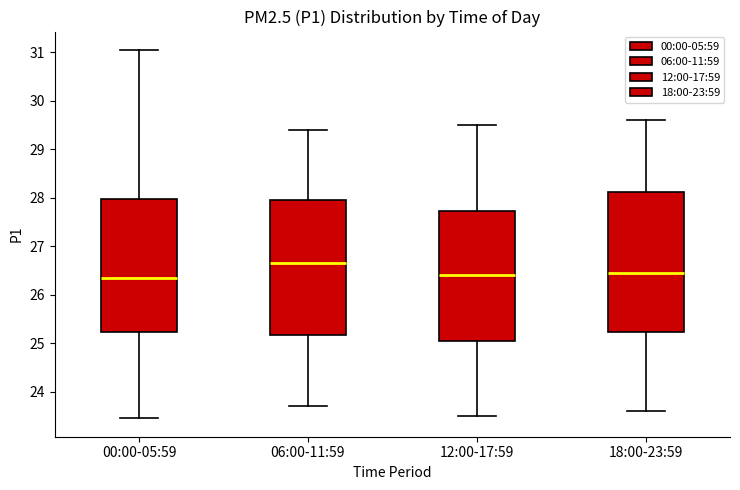

Reading left to right, read every box against the y-axis: the position of its median line, the range the box covers, and the ends of its whiskers. The values are not printed on the chart, so give them approximately, as read against the axis.

00:00-05:59: median 26.3, box 25.2 to 28.0, whiskers 23.5 to 31.1
06:00-11:59: median 26.7, box 25.2 to 28.0, whiskers 23.7 to 29.4
12:00-17:59: median 26.4, box 25.1 to 27.7, whiskers 23.5 to 29.5
18:00-23:59: median 26.5, box 25.2 to 28.1, whiskers 23.6 to 29.6